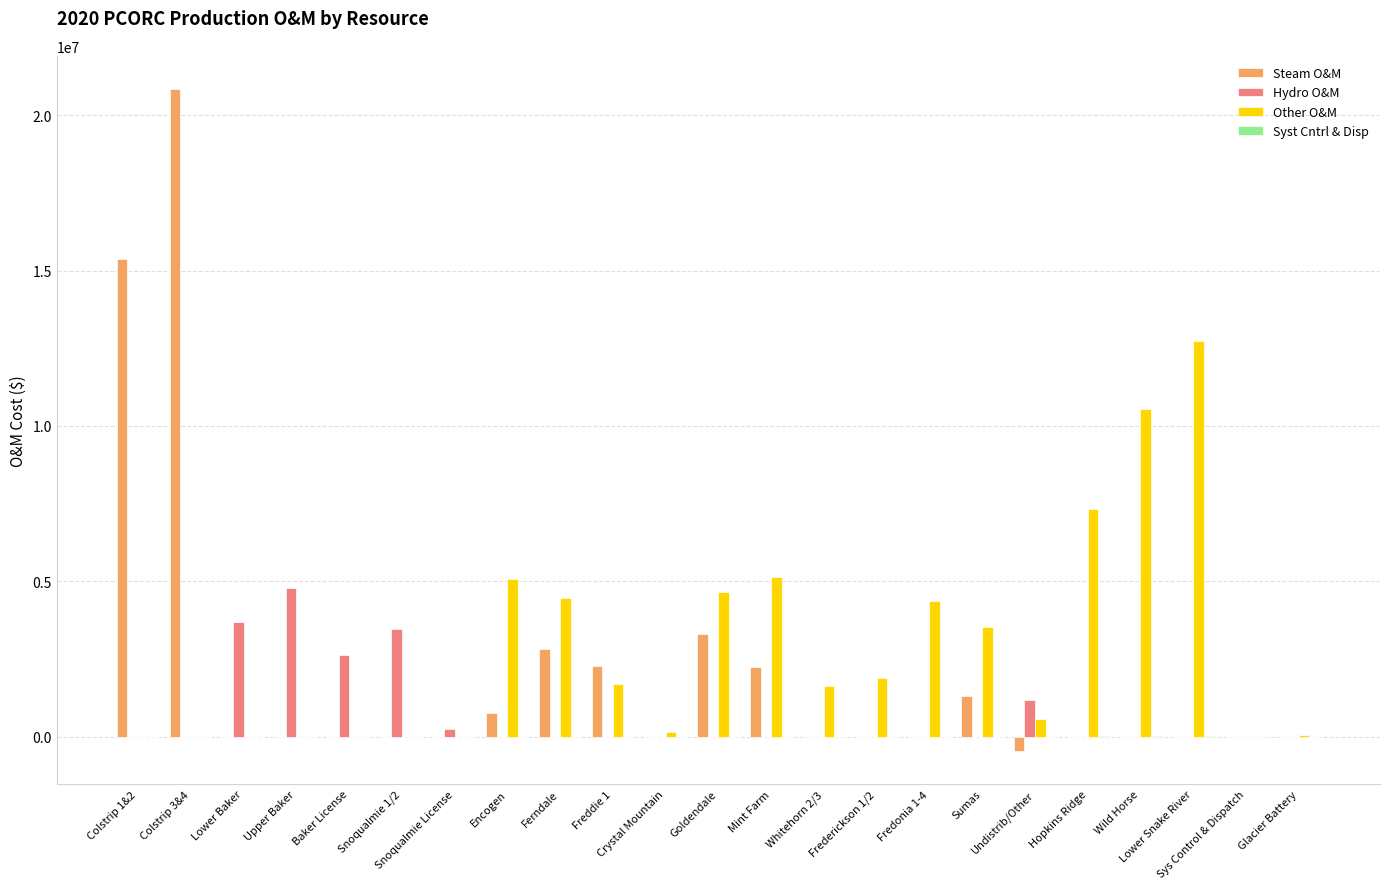

True or false: Other O&M has a value of 1632749.7 at Whitehorn 2/3.

True